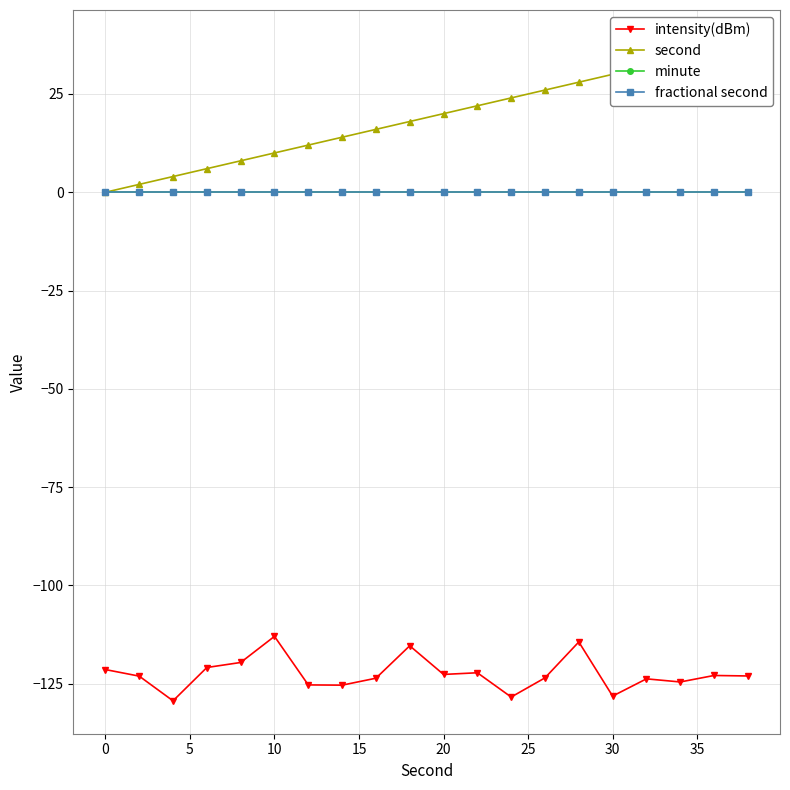

True or false: second and minute intersect in this chart.

False